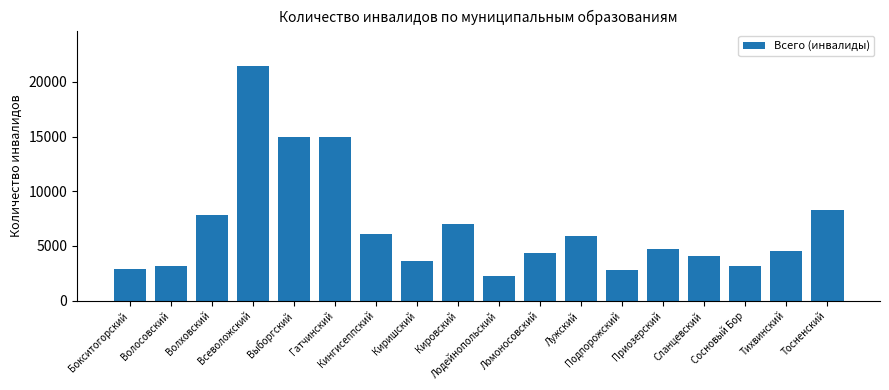

What is the greatest value displayed?

21477